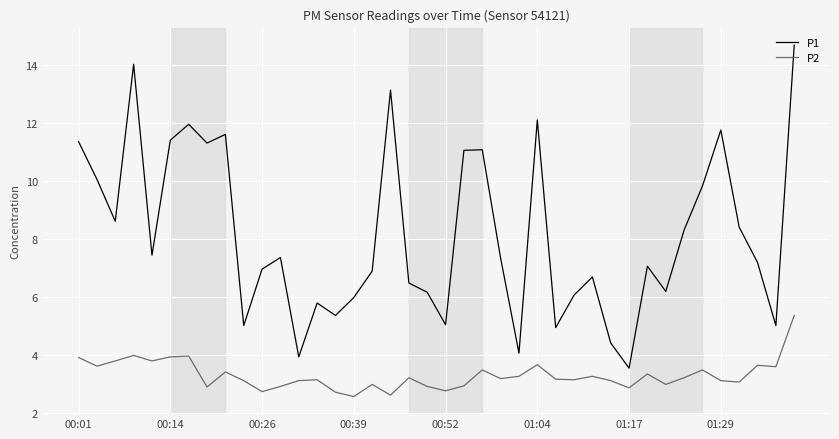

List the series in order of their peak value, highest first.

P1, P2